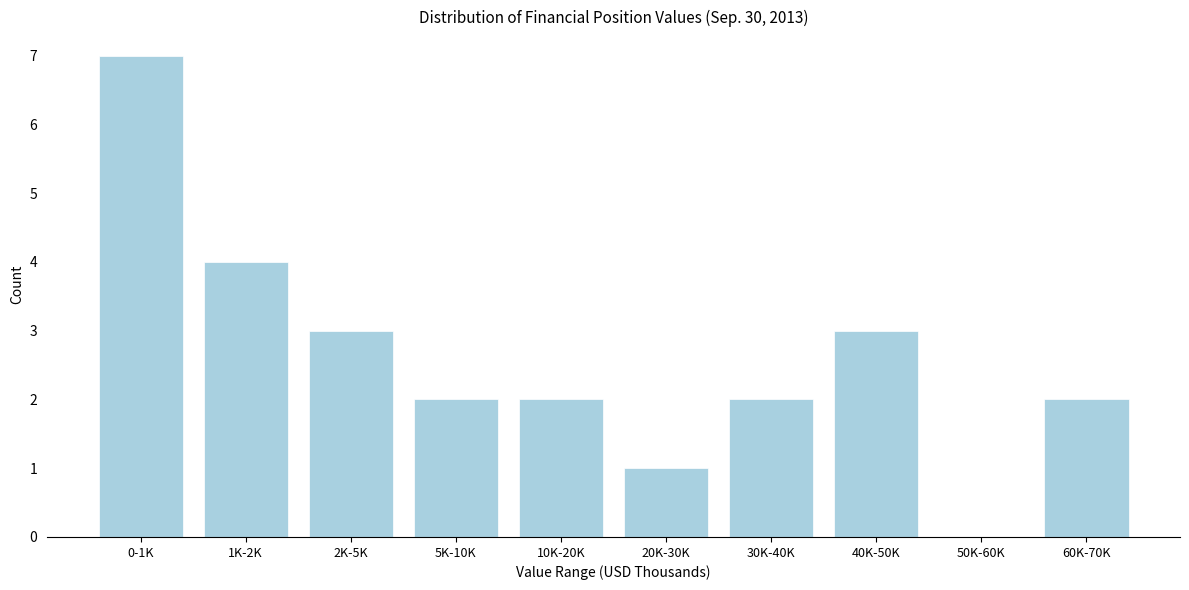

Reading right to left, what are all the values shown in this chart?

60K-70K=2	50K-60K=0	40K-50K=3	30K-40K=2	20K-30K=1	10K-20K=2	5K-10K=2	2K-5K=3	1K-2K=4	0-1K=7